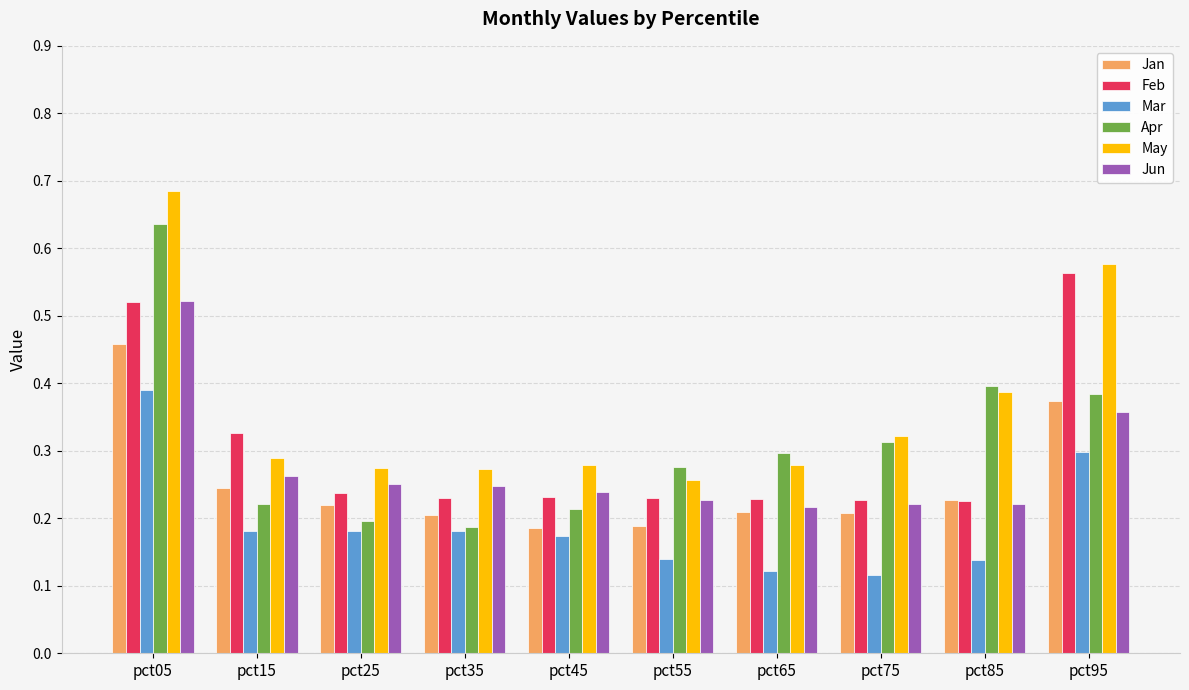

Rank the series by their maximum value, from lowest to highest.

Mar, Jan, Jun, Feb, Apr, May